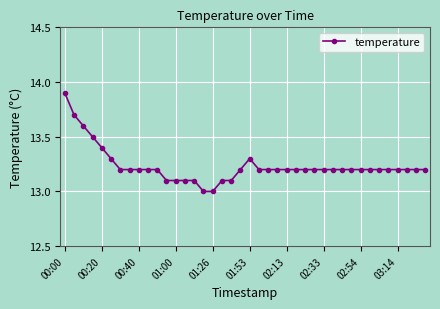

What is the minimum value shown in the chart?

13.0